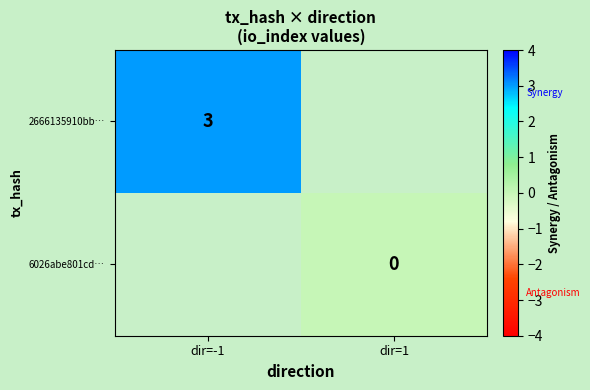

The 2666135910bb… series shows 3 at dir=-1. True or false?

True